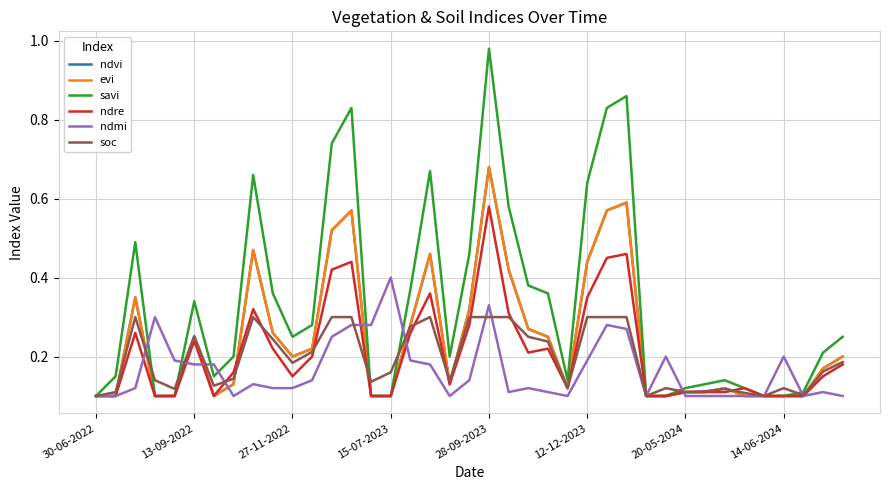

Does the chart display data point markers on the line(s)?

No